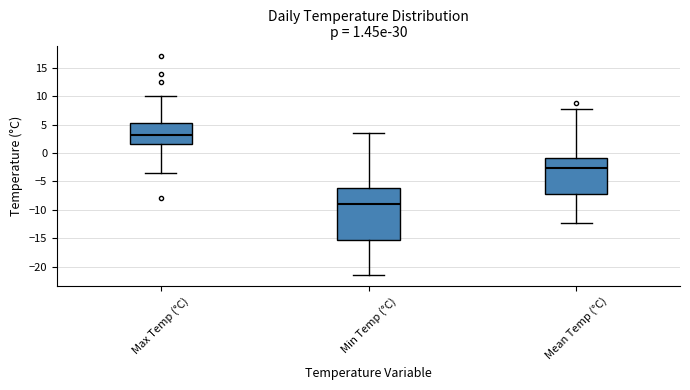

Comparing the boxes themselves (not the whiskers), which one is the tallest?

Min Temp (°C)